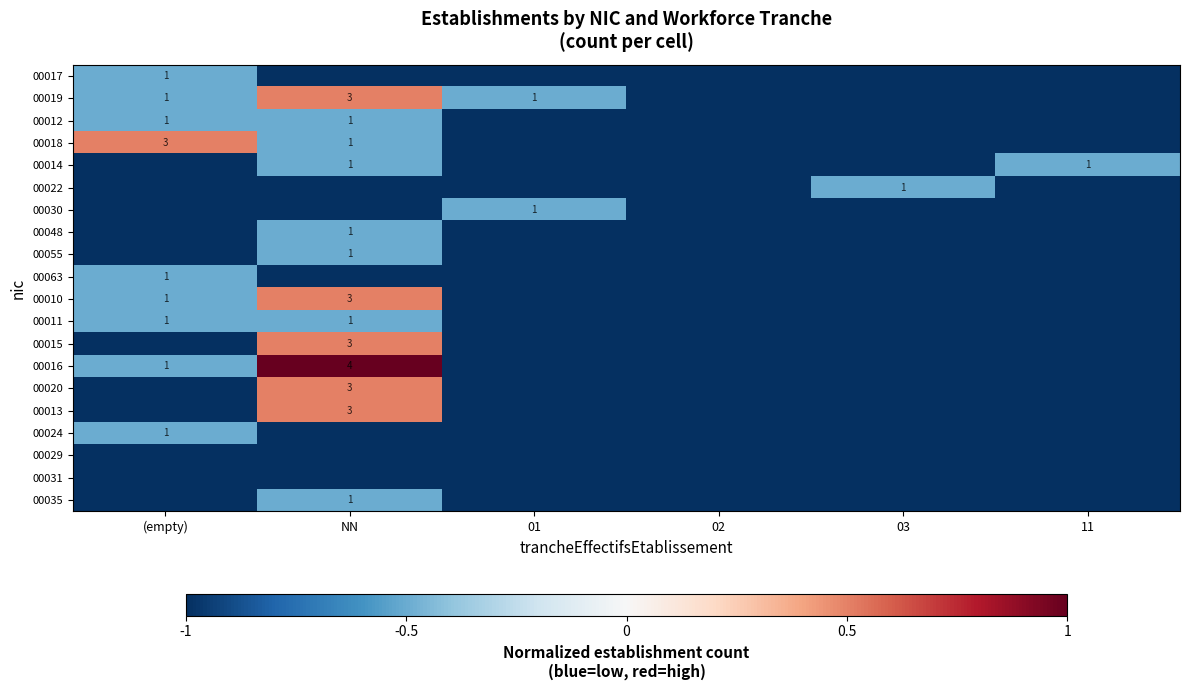

The 00011 series shows 1 at NN. True or false?

True